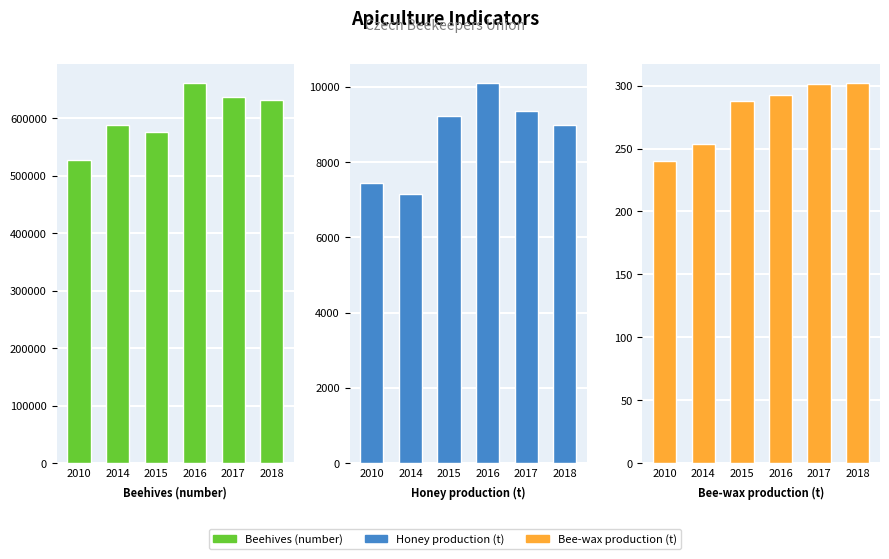

What is the average value of the Beehives (number) series?

604066.2